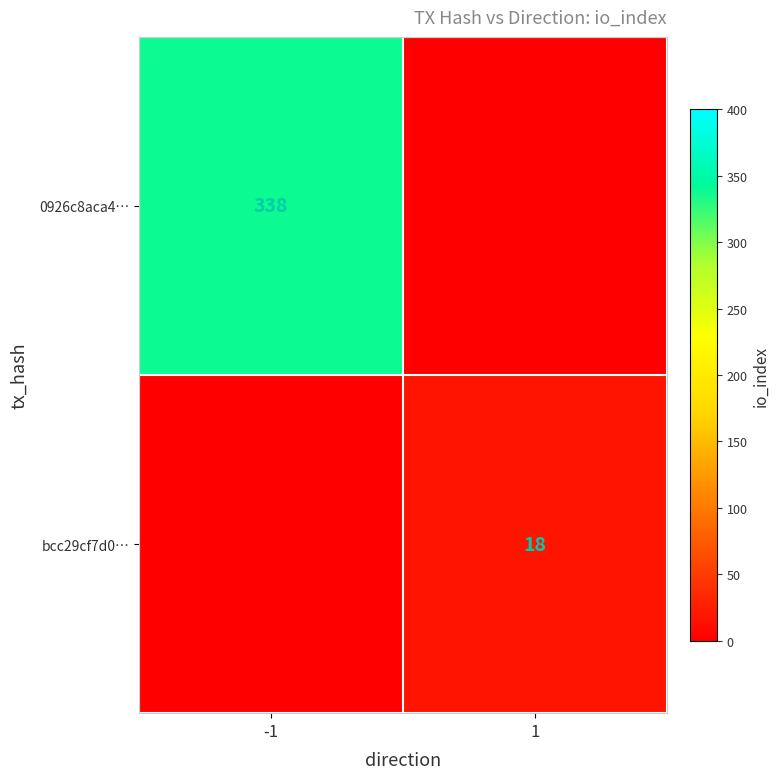

The value of bcc29cf7d0… at 1 is 18. True or false?

True